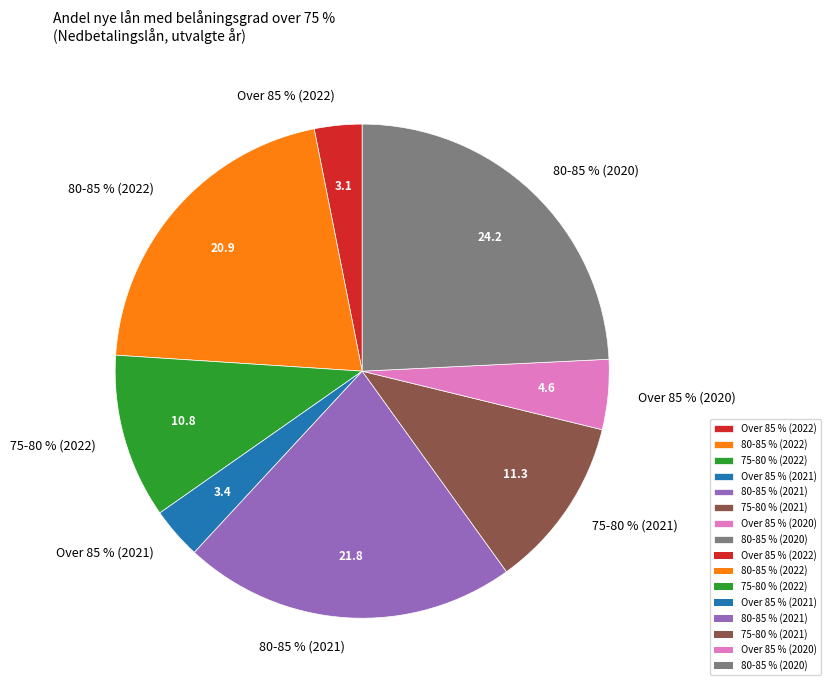

What percentage is NOT represented by Belåningsgrad over 85 % (2020)?

95.4%